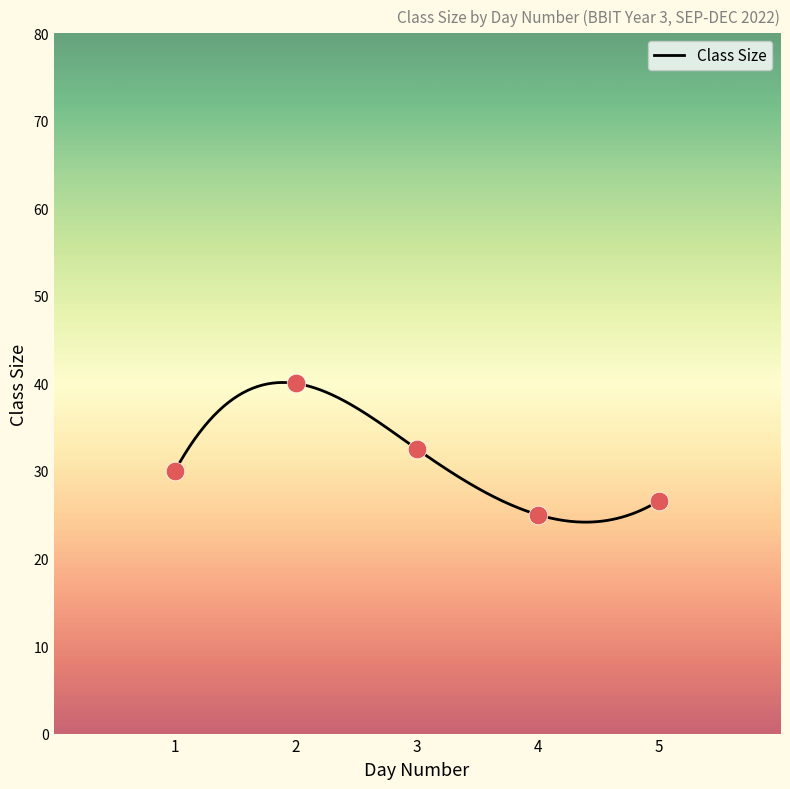

Between 3 and 5, which is larger?

3